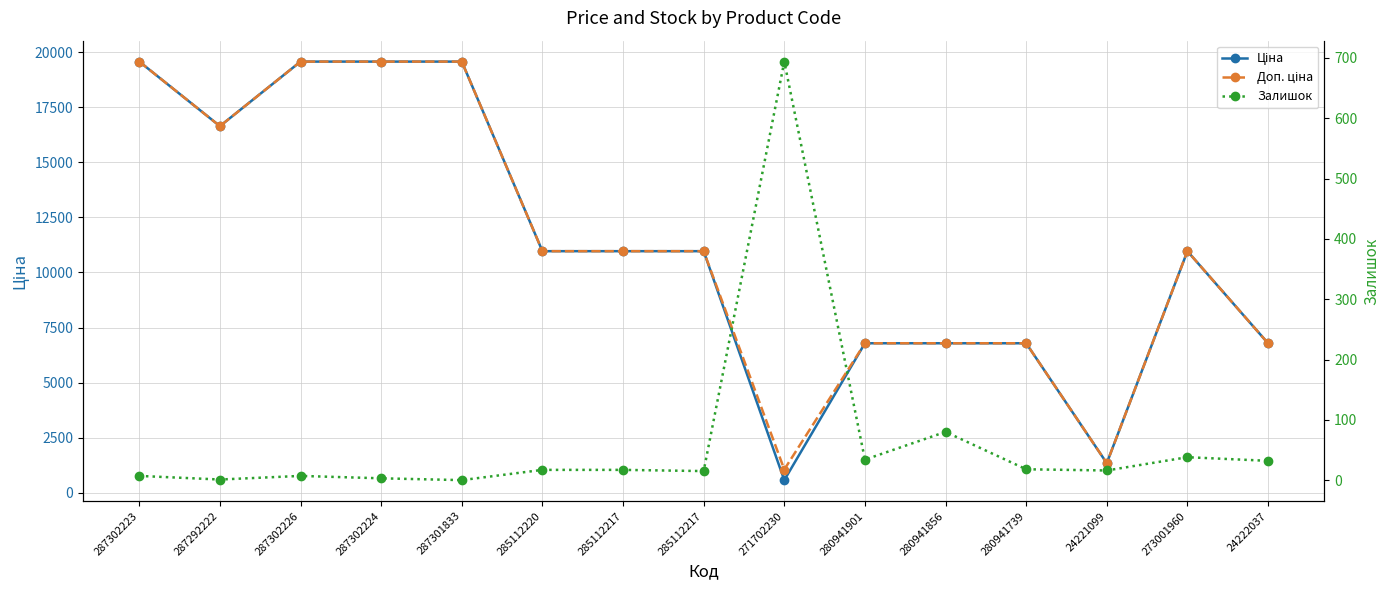

Does the chart have visible grid lines?

Yes